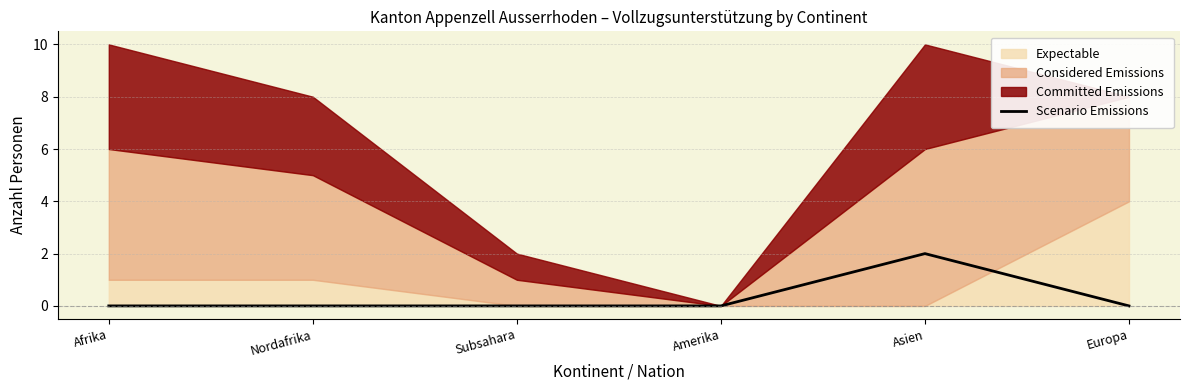

List the labels in order of value, smallest first.

Afrika, Nordafrika, Subsahara, Amerika, Europa, Asien